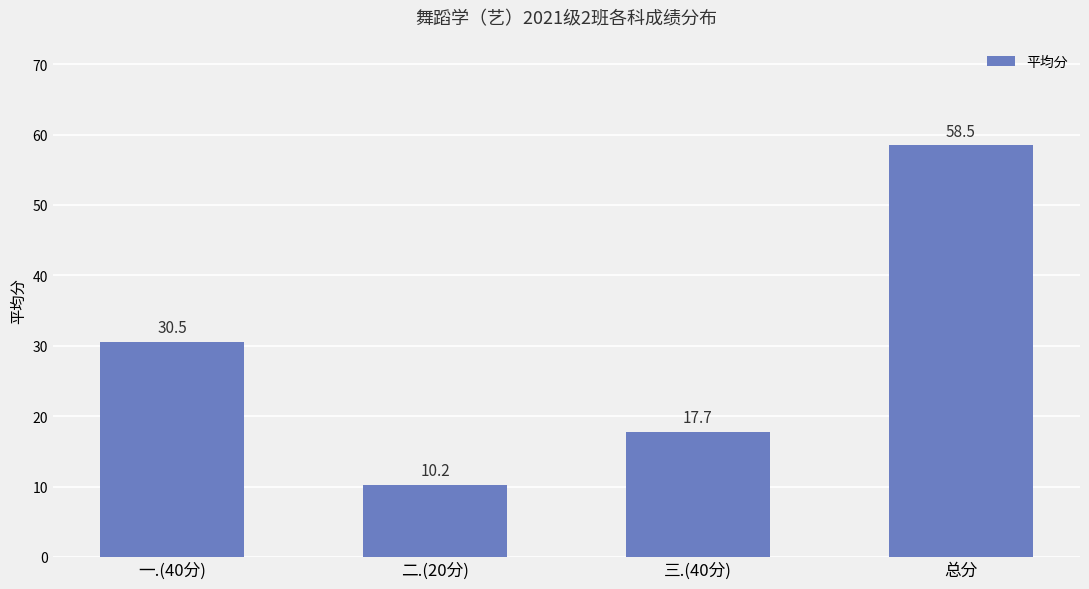

What is the average value?

29.2